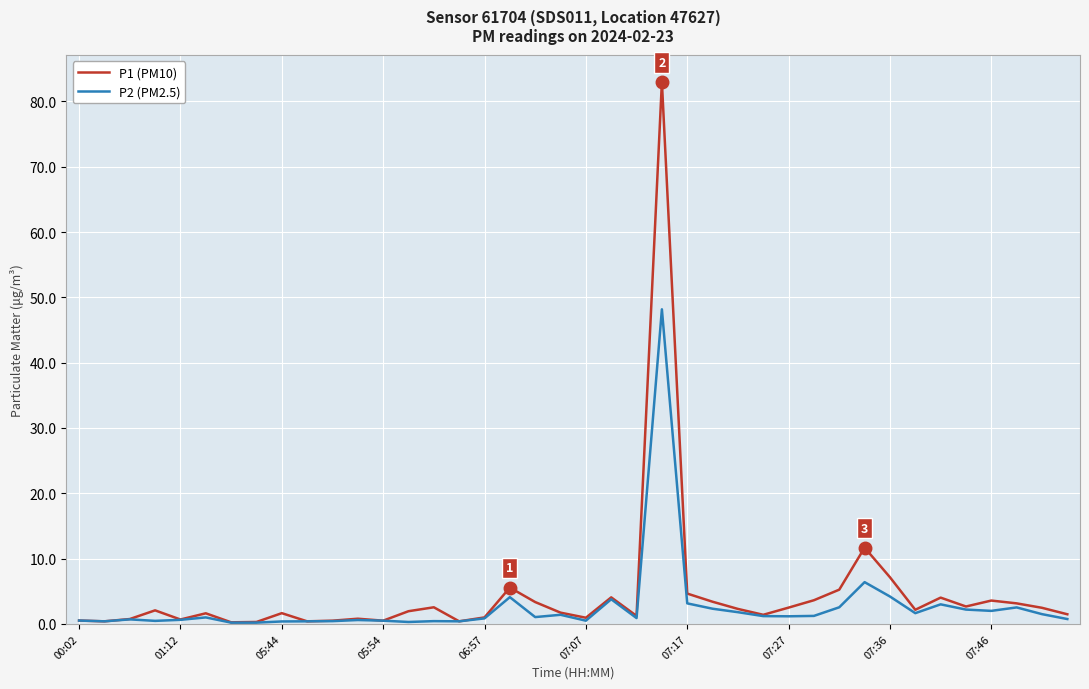

What is the maximum value shown in the chart?

83.0